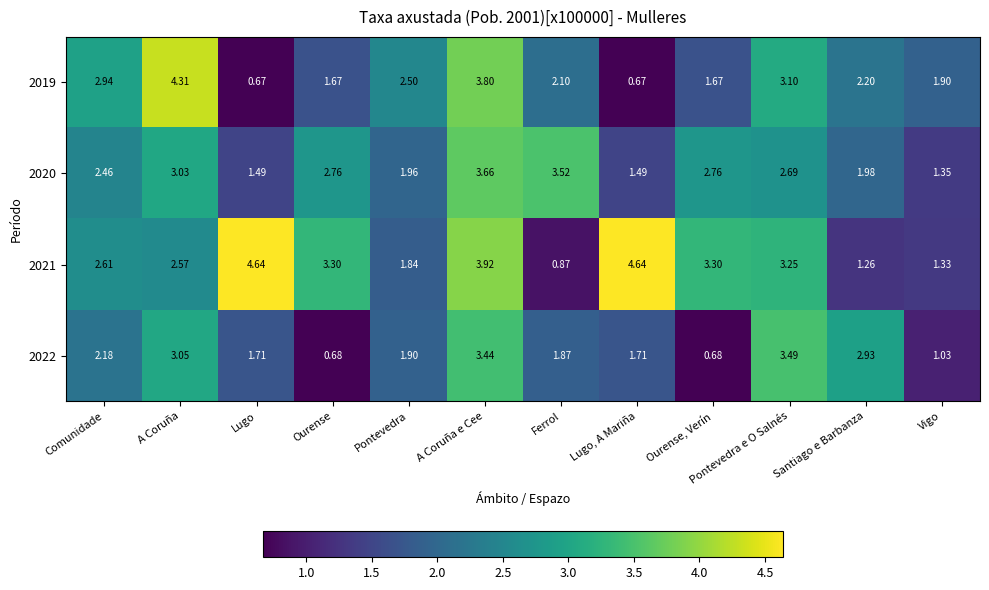

At which label does 2022 first exceed 1?

Comunidade